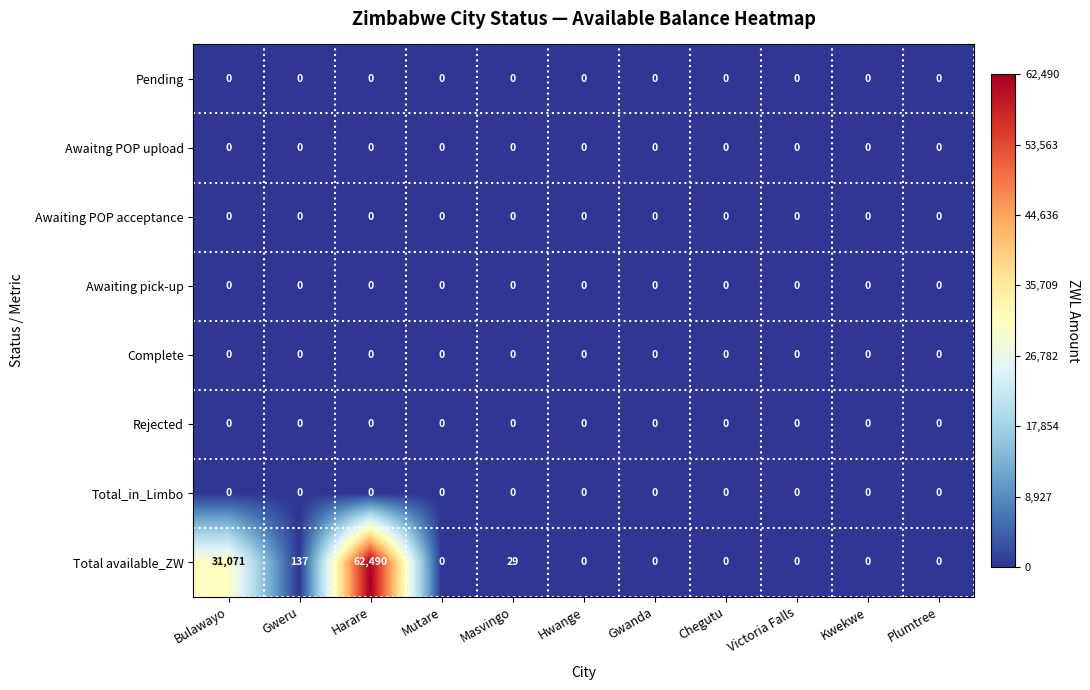

Which series has the largest total across all categories?

Total available_ZW